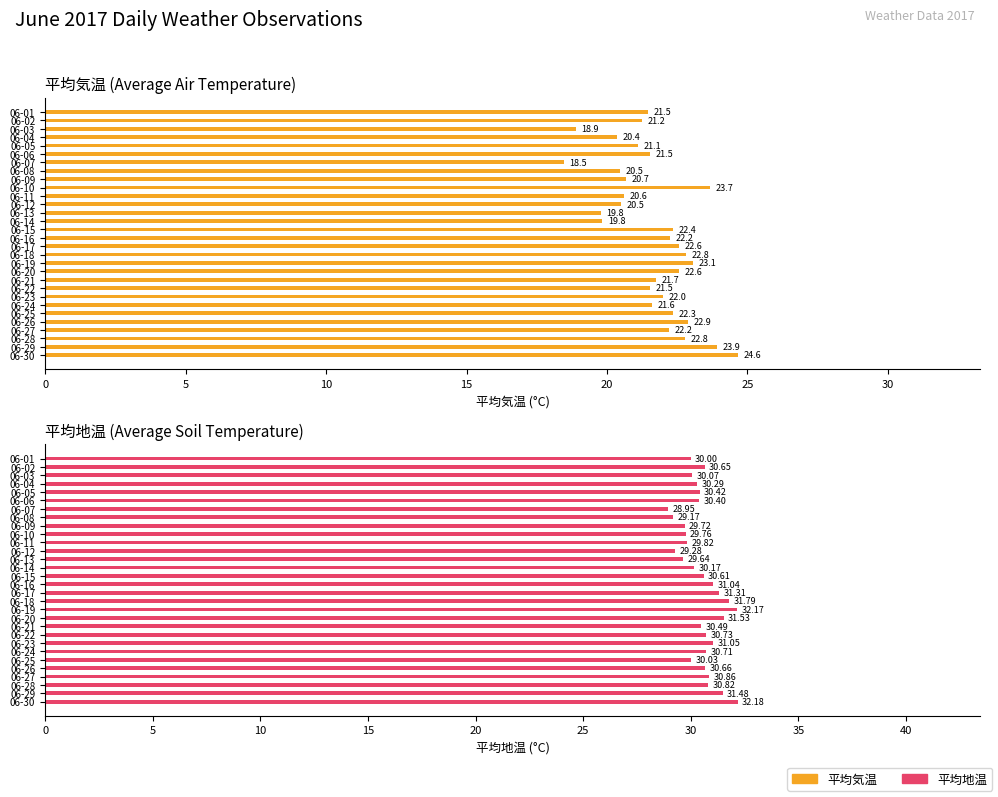

Which series has the largest range (max minus min)?

平均気温